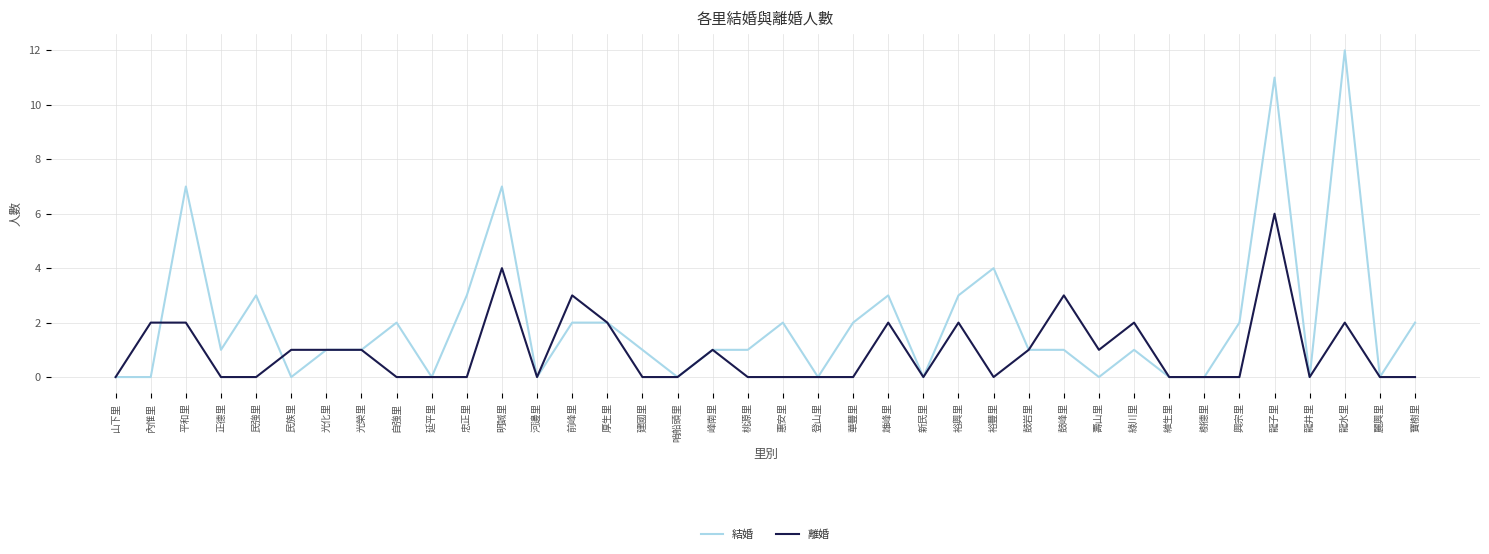

True or false: 離婚 and 結婚 intersect in this chart.

True